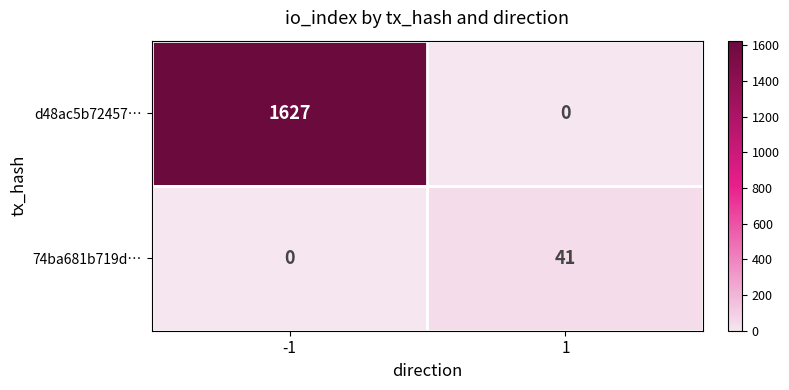

What is the difference between the maximum and minimum values in the 74ba681b719d… series?

41